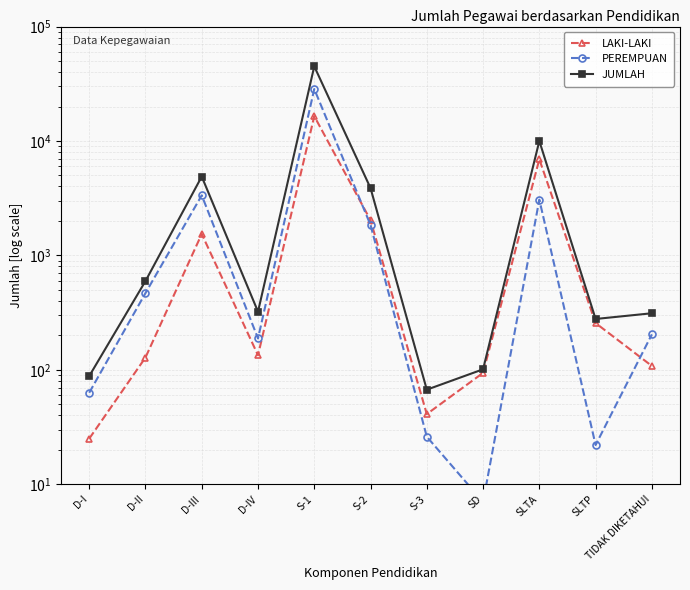

What is the lowest value of the LAKI-LAKI series?

25